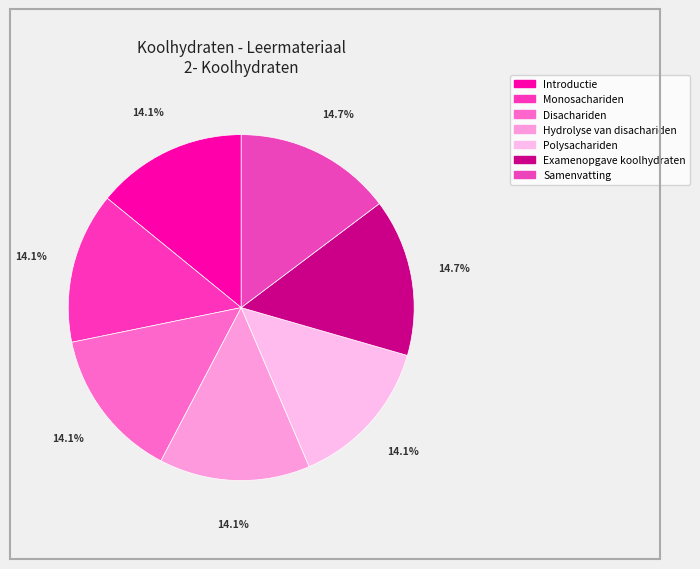

What percentage do Polysachariden and Hydrolyse van disachariden together represent?

28.2%